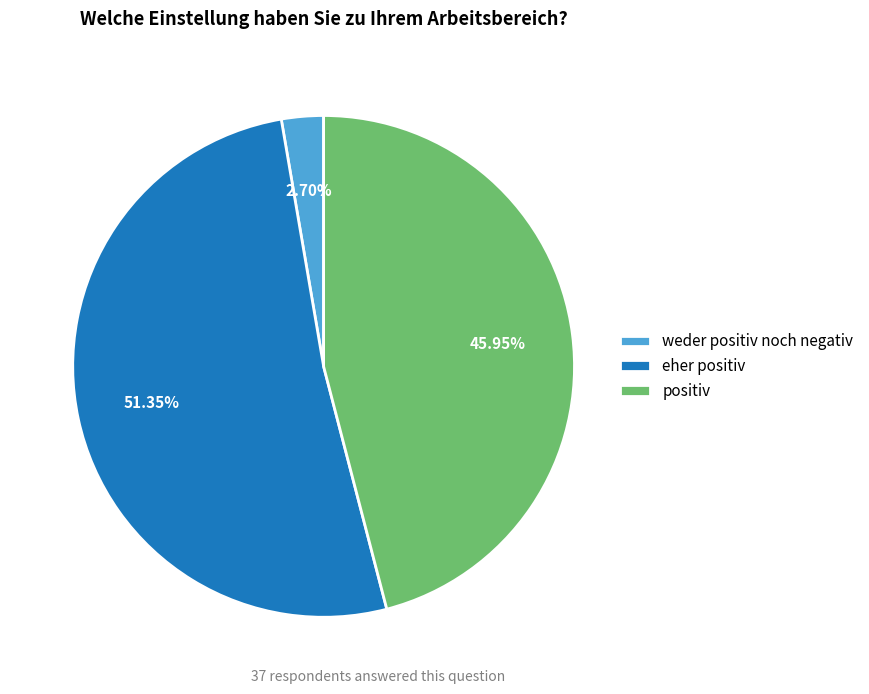

To the nearest percent, what is the difference between the largest and smallest slice percentages?

49%